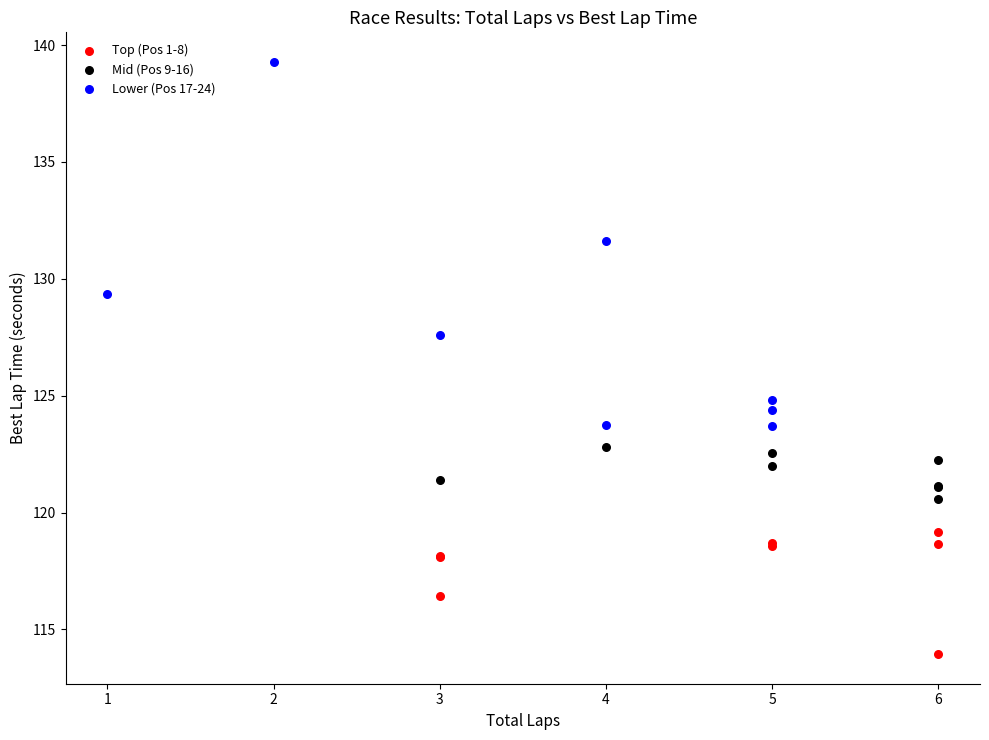

Which series has the widest spread of Y values?

Lower (Pos 17-24)